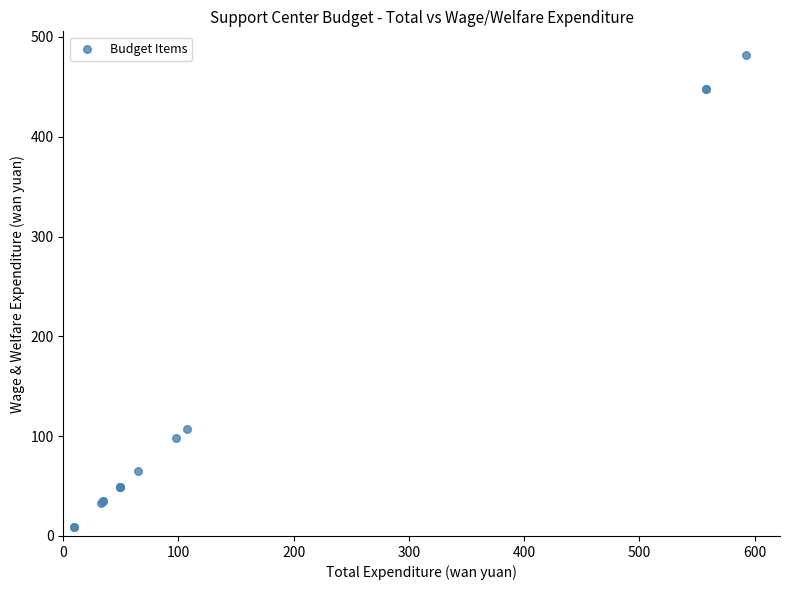

What Y value in the scatter plot is closest to 245?

107.1